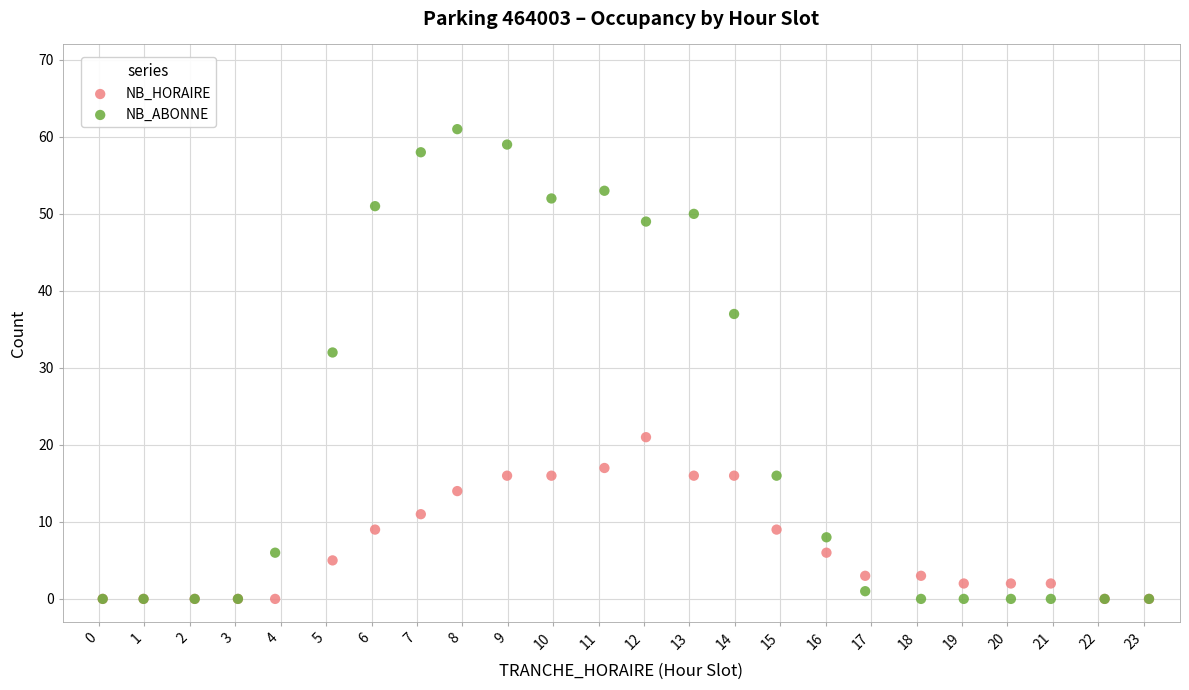

Which series reaches the maximum Y coordinate?

NB_ABONNE